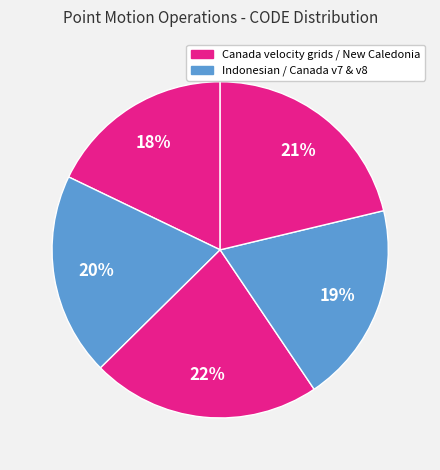

How many slices are in this pie chart?

5